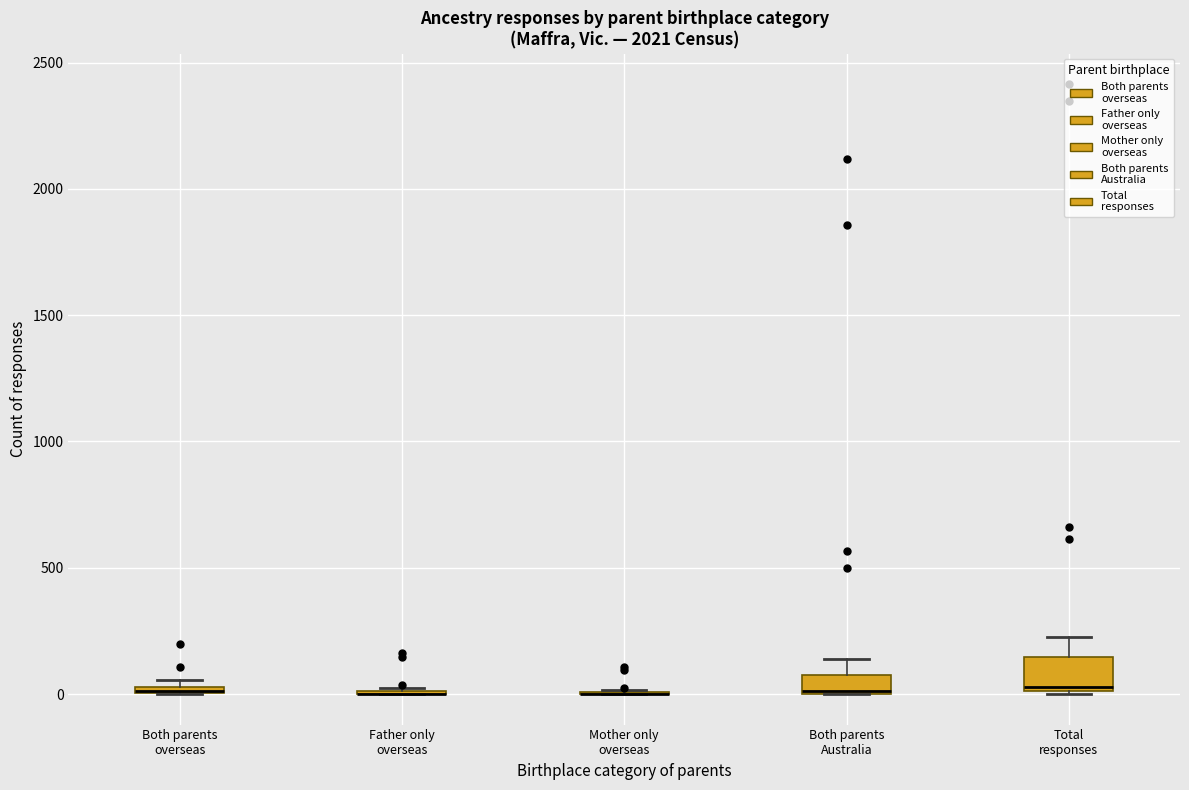

Which box is the tallest, from its lower edge to its upper edge?

Total responses